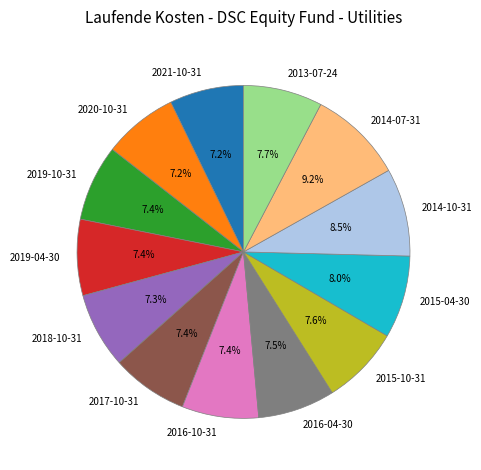

What is the total percentage of 2014-07-31 and 2019-04-30?

16.6%